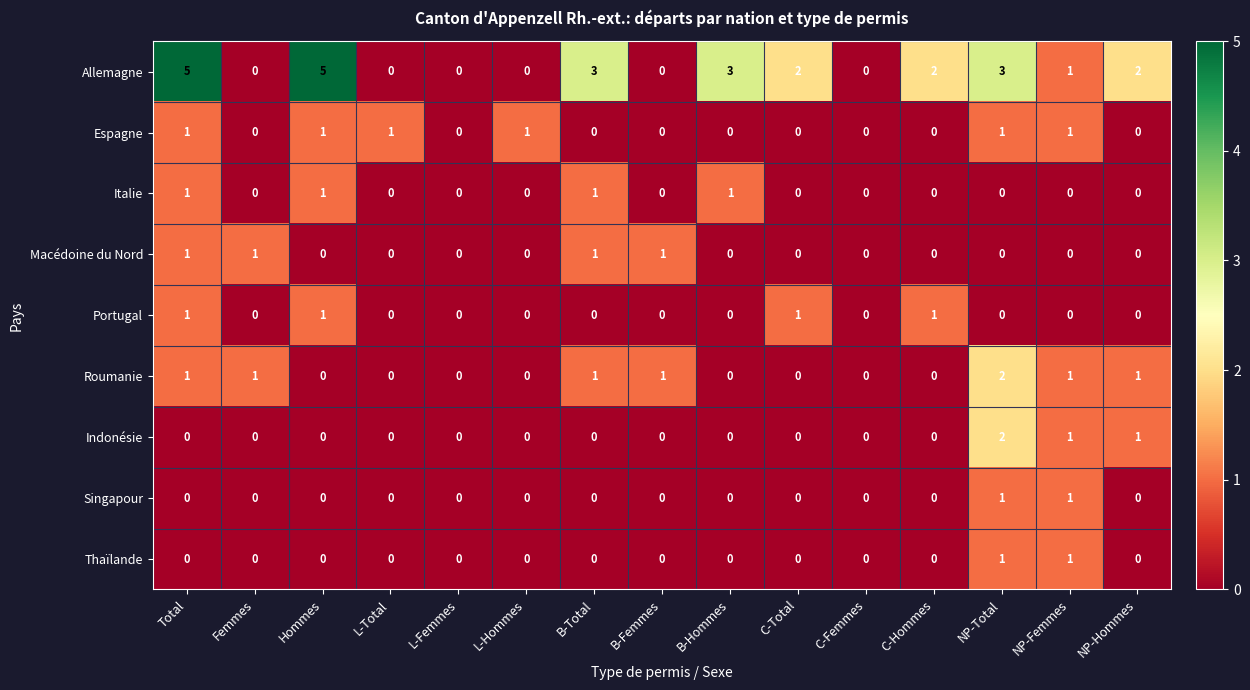

Is it true that Allemagne equals 1 at C-Total?

False